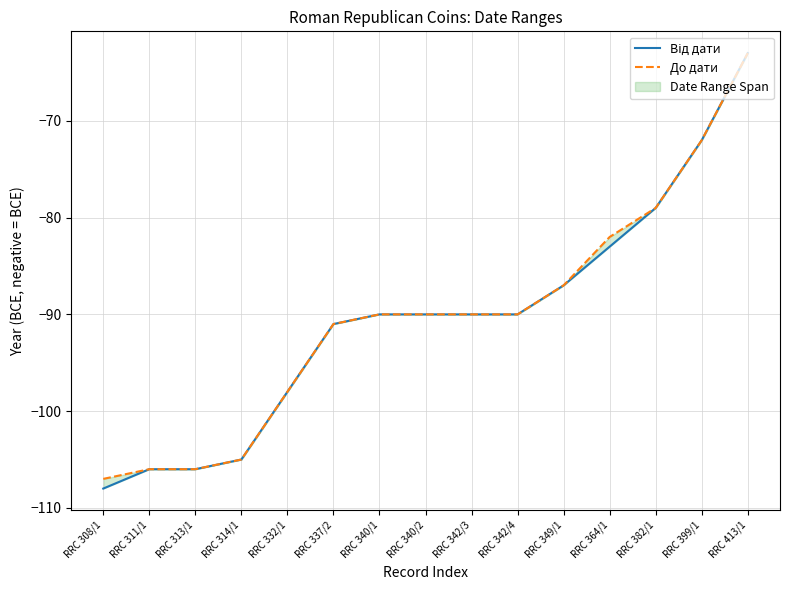

Is it true that Від дати equals -141 at RRC 342/4?

False